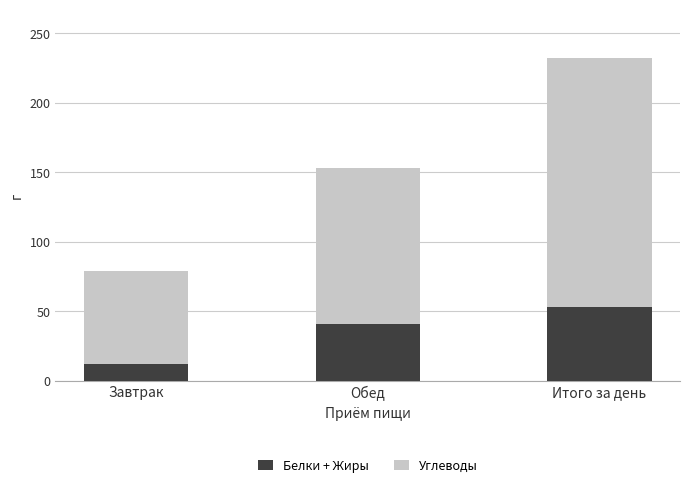

What is the approximate value of Белки + Жиры at Обед?

41.1